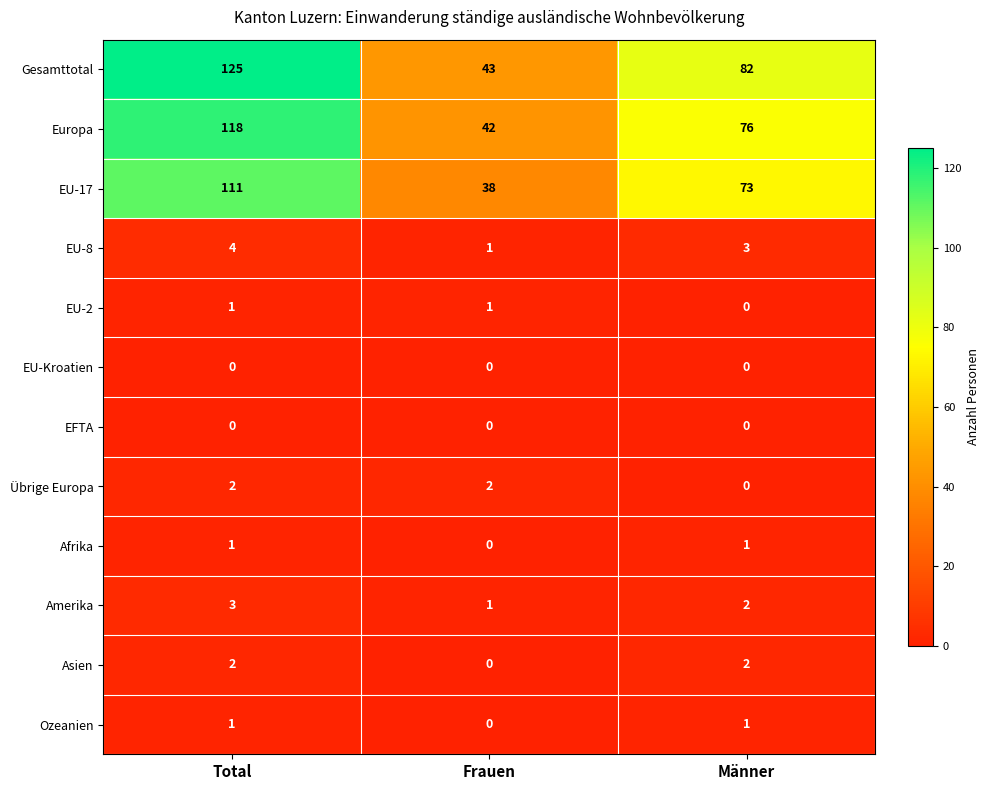

Which series has the largest total across all categories?

Gesamttotal